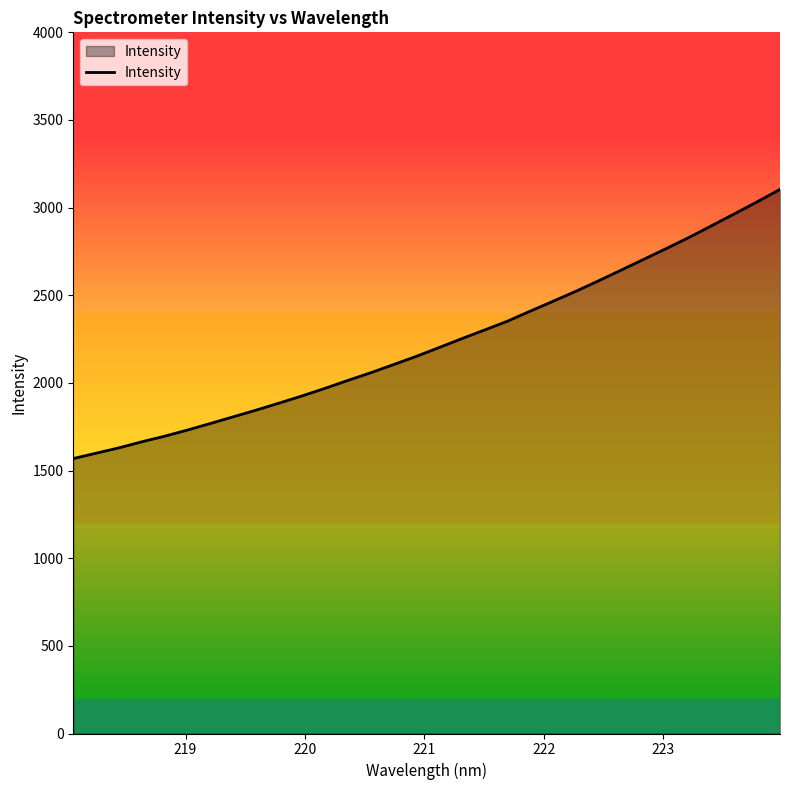

What is the maximum value shown in the chart?

3104.3